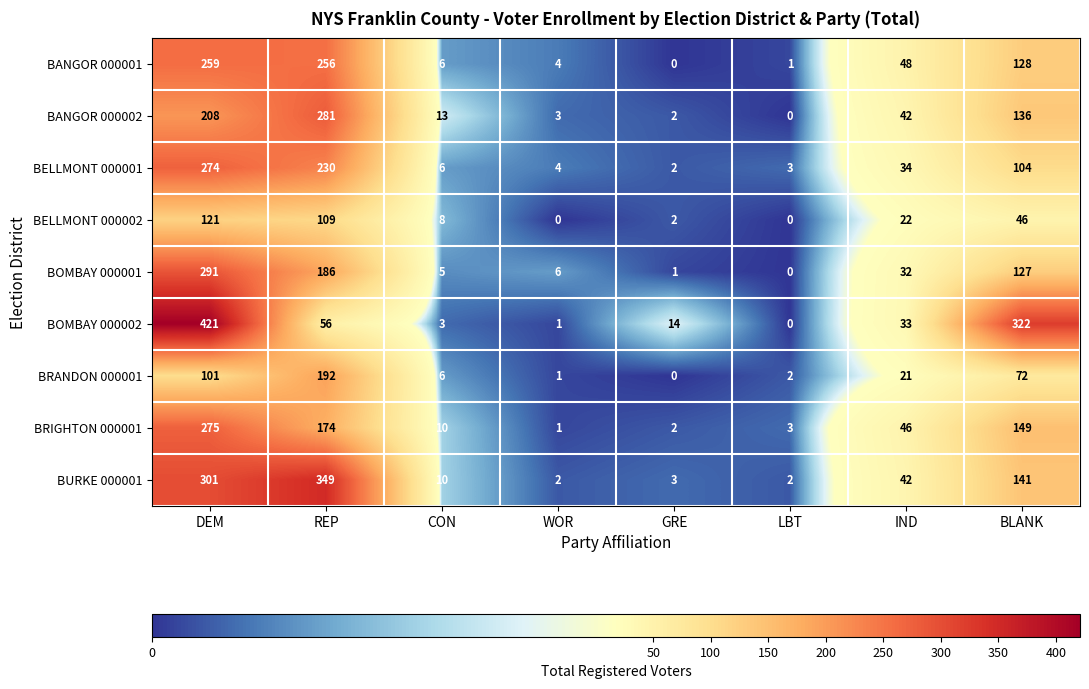

At which label is BANGOR 000002 closest to 140?

BLANK